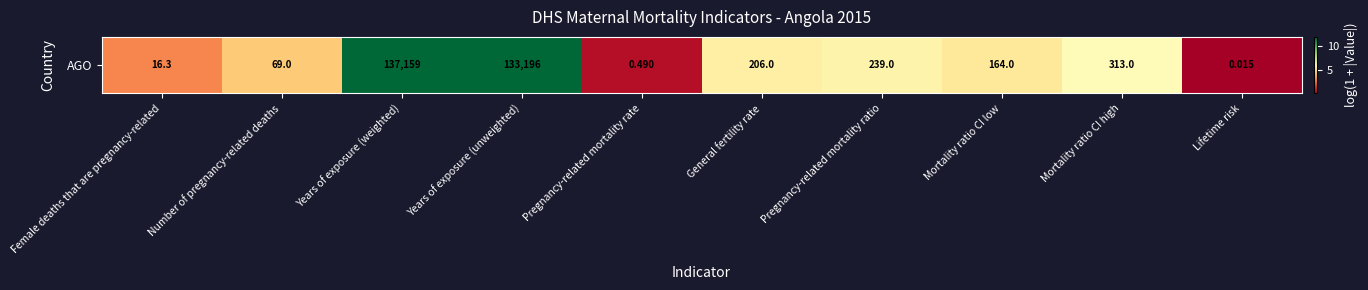

What is the ratio of the value at Pregnancy-related mortality ratio to the value at Years of exposure (unweighted)?

0.5